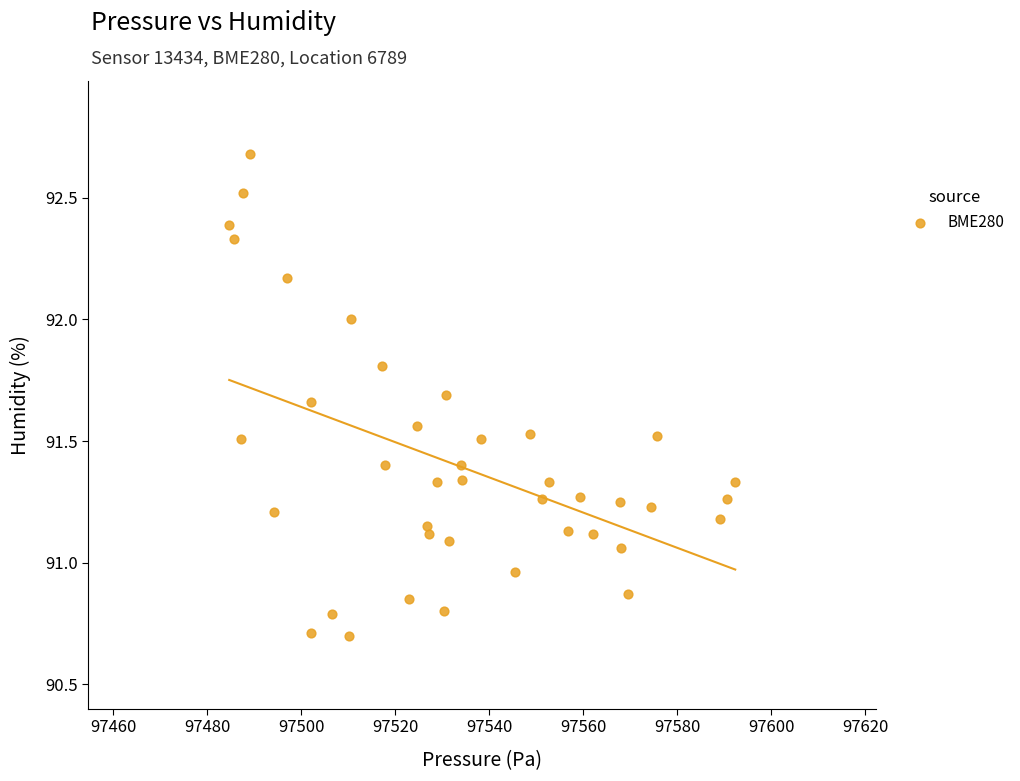

What is the range of Y values (max minus min)?

2.0